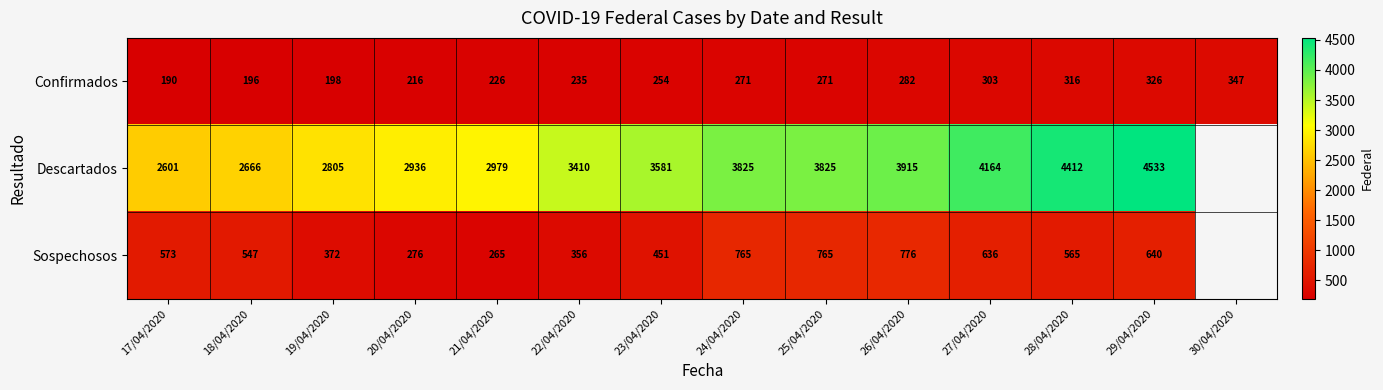

The Confirmados series shows 152 at 25/04/2020. True or false?

False